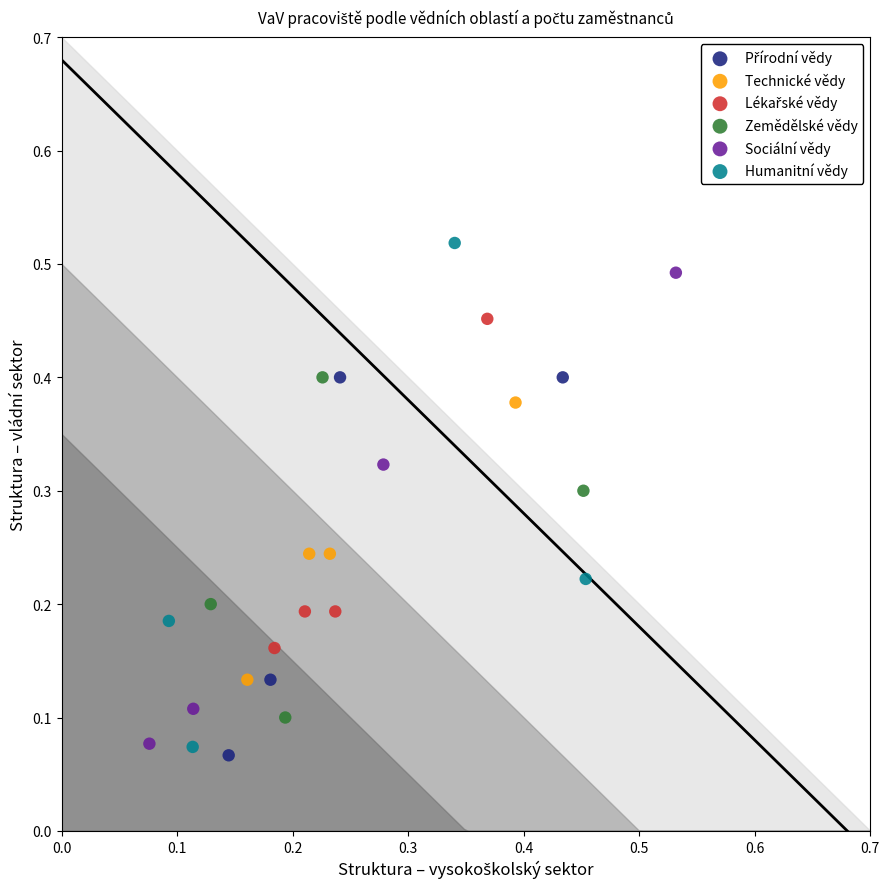

Which series has the widest spread of Y values?

Humanitní vědy